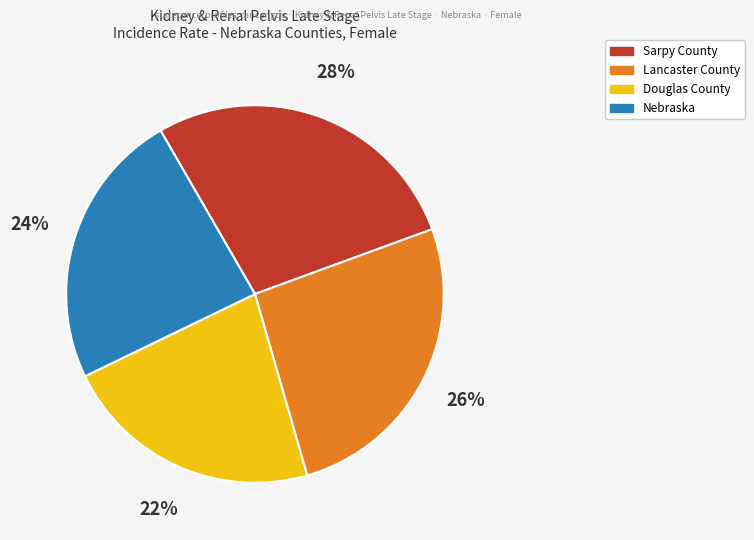

How many slices are in this pie chart?

4